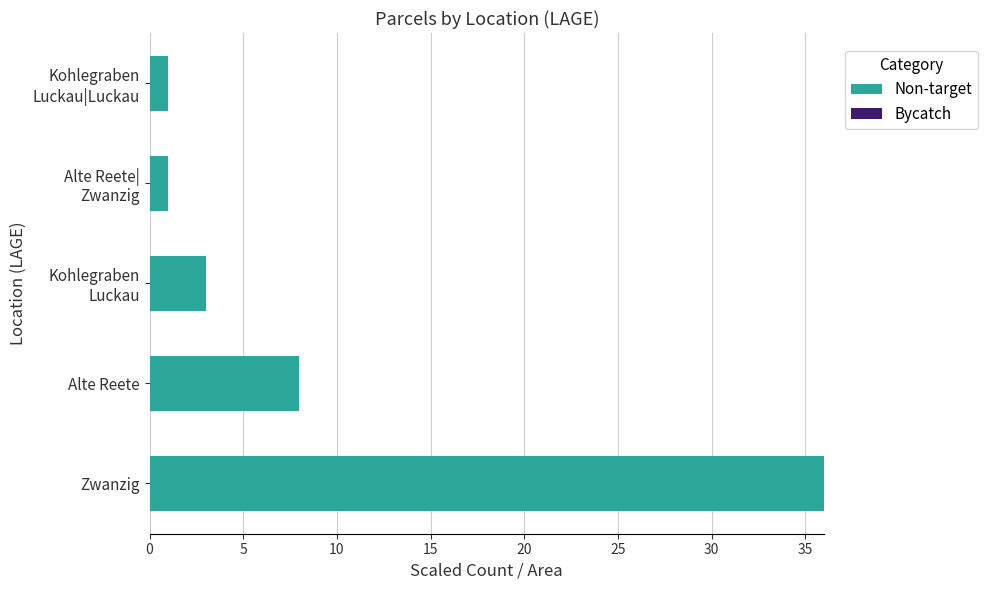

What is the maximum value shown in the chart?

36